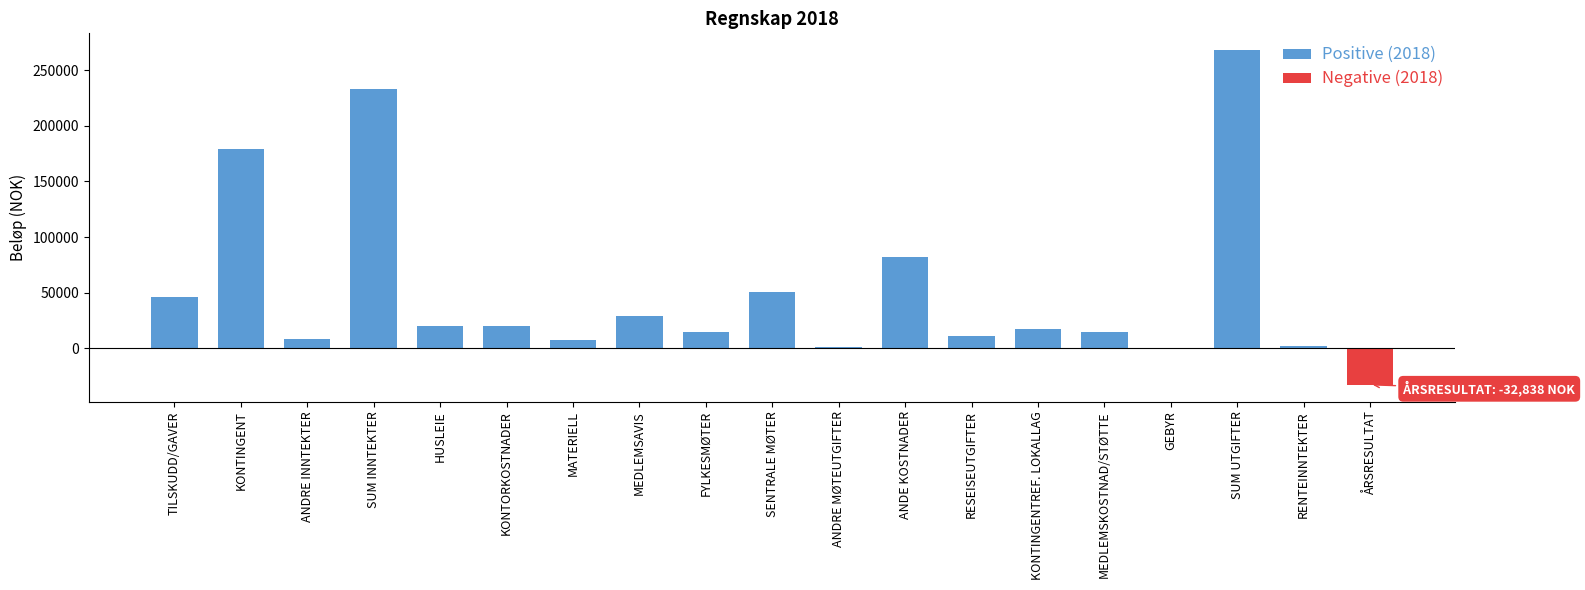

The chart shows a value of 7002 at FYLKESMØTER. True or false?

False